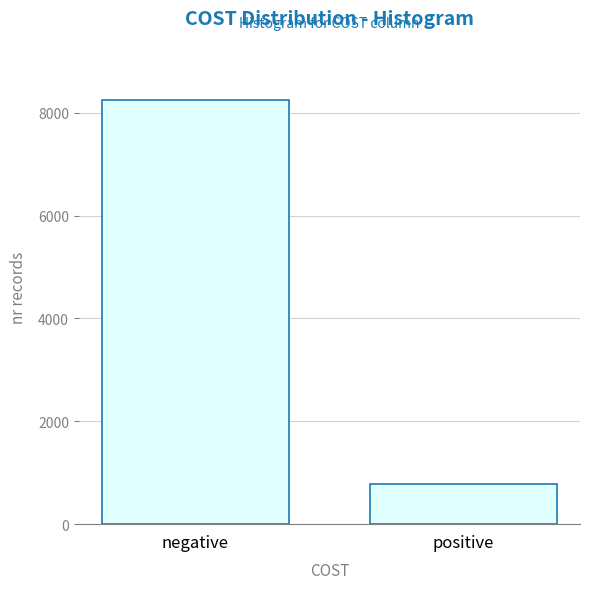

Reading right to left, transcribe all the data shown in this chart.

positive=790	negative=8250